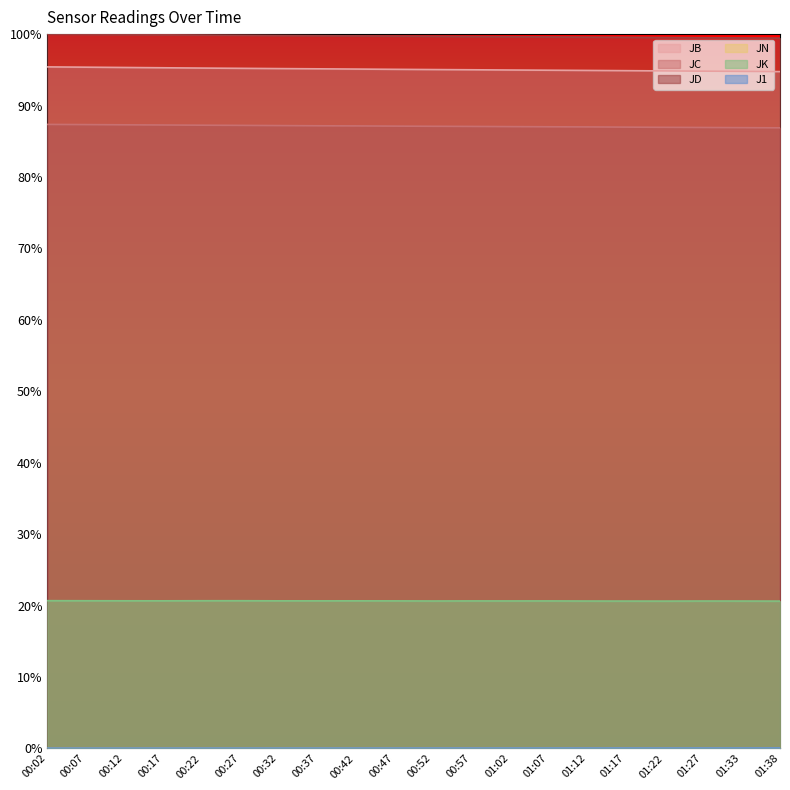

True or false: JC and JB cross at least once.

False